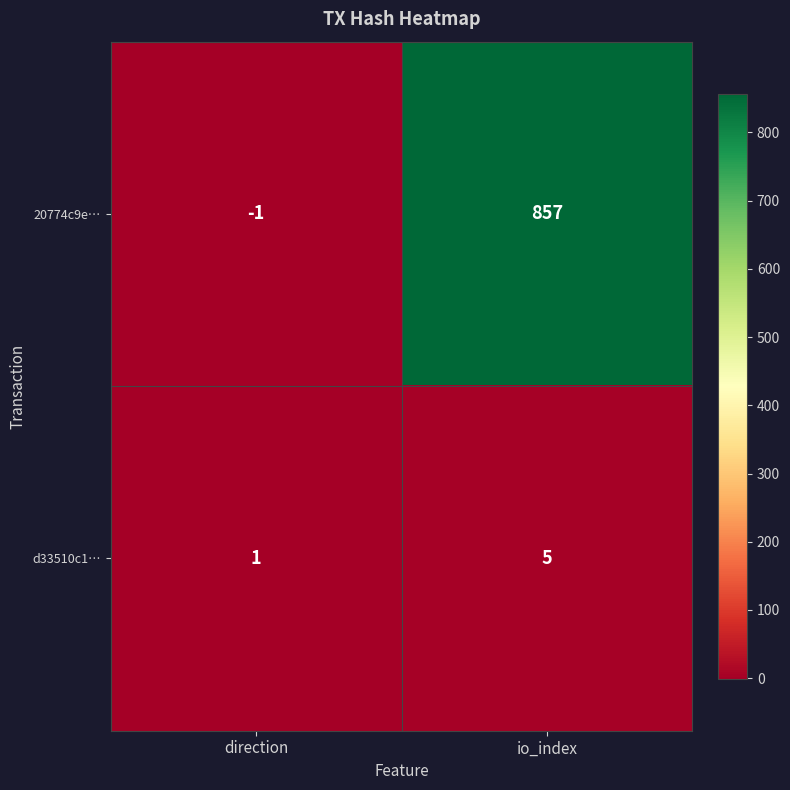

At direction, list the series in order from largest to smallest.

d33510c1…, 20774c9e…